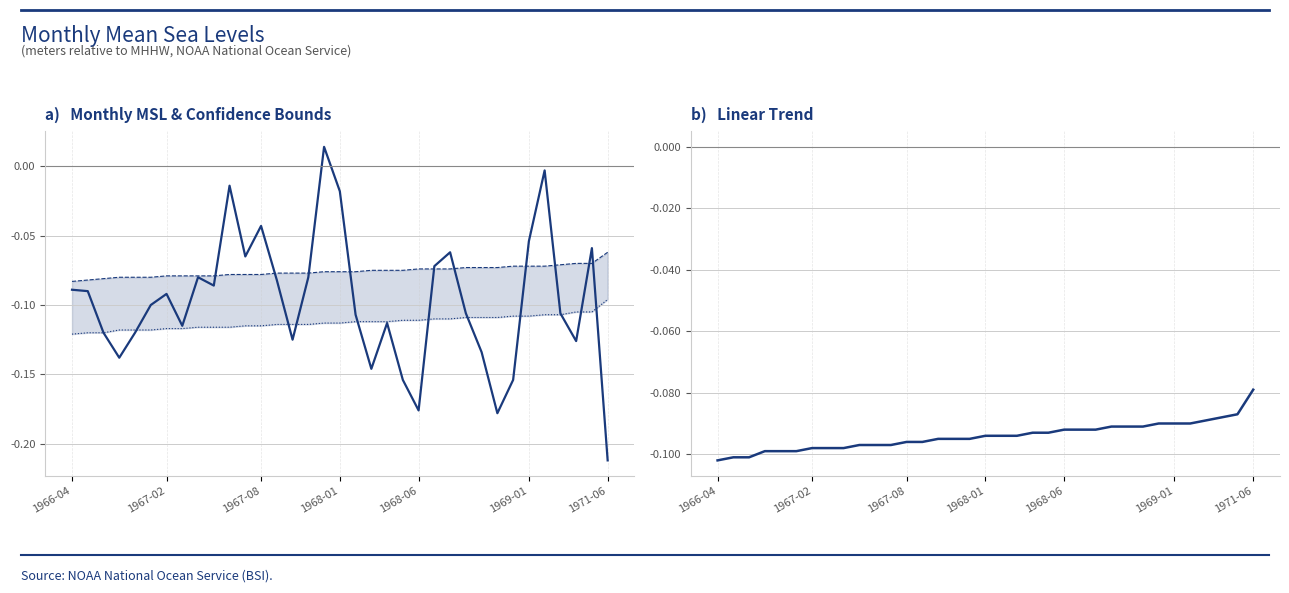

What position from the left is 1967-08?

3